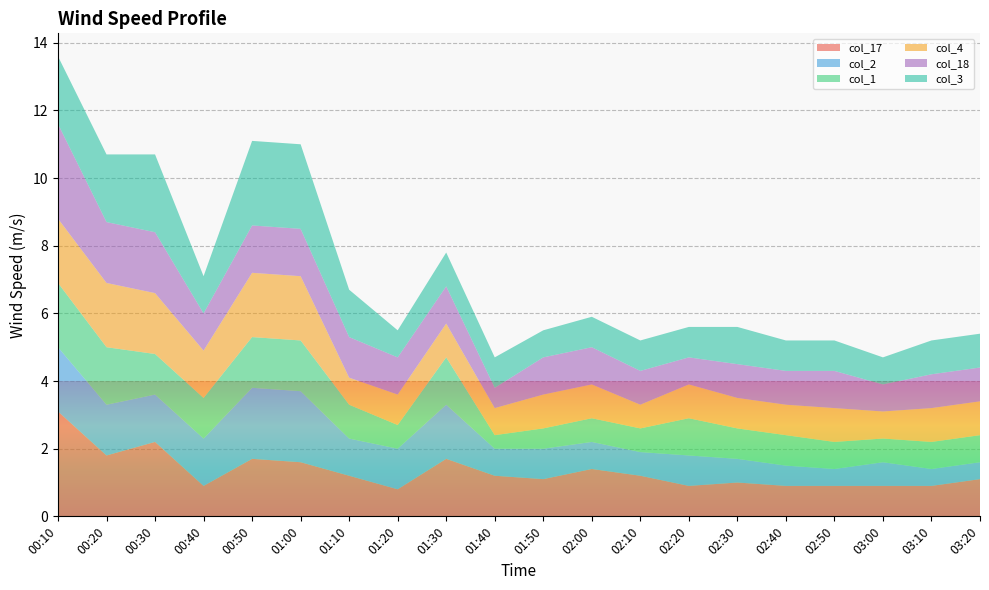

Reading left to right, extract all data points from this chart.

col_17: 3.1	1.8	2.2	0.9	1.7	1.6	1.2	0.8	1.7	1.2	1.1	1.4	1.2	0.9	1.0	0.9	0.9	0.9	0.9	1.1
col_2: 1.9	1.5	1.4	1.4	2.1	2.1	1.1	1.2	1.6	0.8	0.9	0.8	0.7	0.9	0.7	0.6	0.5	0.7	0.5	0.5
col_1: 1.9	1.7	1.2	1.2	1.5	1.5	1.0	0.7	1.4	0.4	0.6	0.7	0.7	1.1	0.9	0.9	0.8	0.7	0.8	0.8
col_4: 1.9	1.9	1.8	1.4	1.9	1.9	0.8	0.9	1.0	0.8	1.0	1.0	0.7	1.0	0.9	0.9	1.0	0.8	1.0	1.0
col_18: 2.8	1.8	1.8	1.1	1.4	1.4	1.2	1.1	1.1	0.6	1.1	1.1	1.0	0.8	1.0	1.0	1.1	0.8	1.0	1.0
col_3: 2.0	2.0	2.3	1.1	2.5	2.5	1.4	0.8	1.0	0.9	0.8	0.9	0.9	0.9	1.1	0.9	0.9	0.8	1.0	1.0